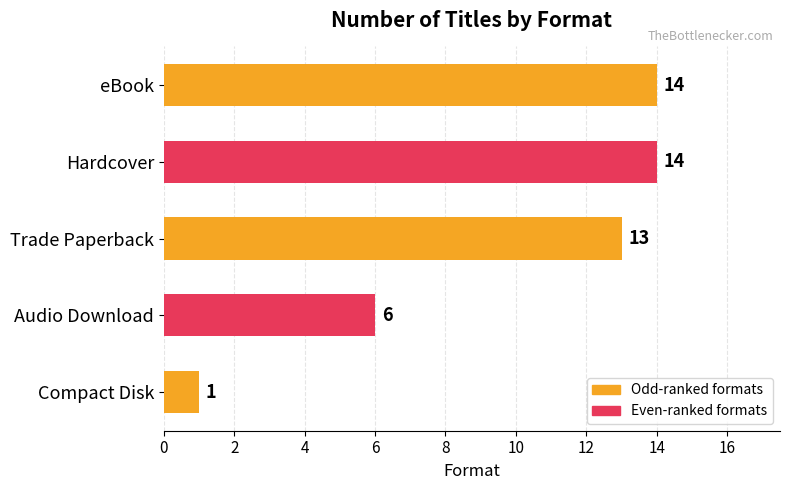

What is the value of the 4th bar from the top?

6